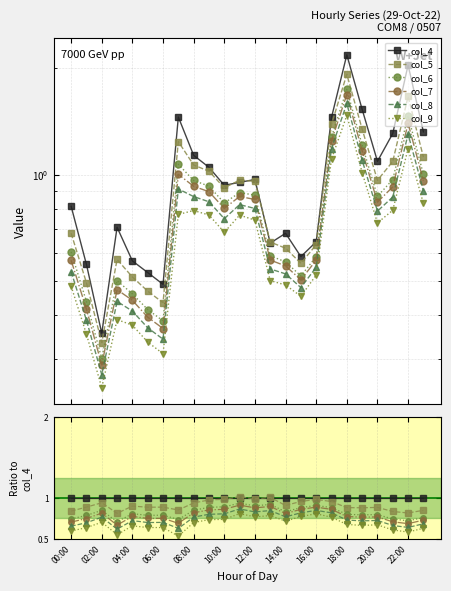

Count the number of categories in the chart.

24